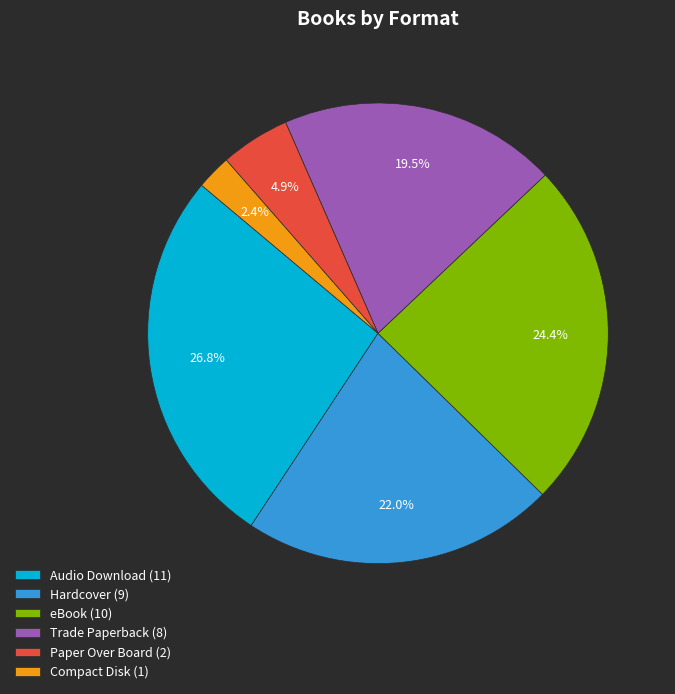

Between Trade Paperback (8) and Paper Over Board (2), which is larger?

Trade Paperback (8)